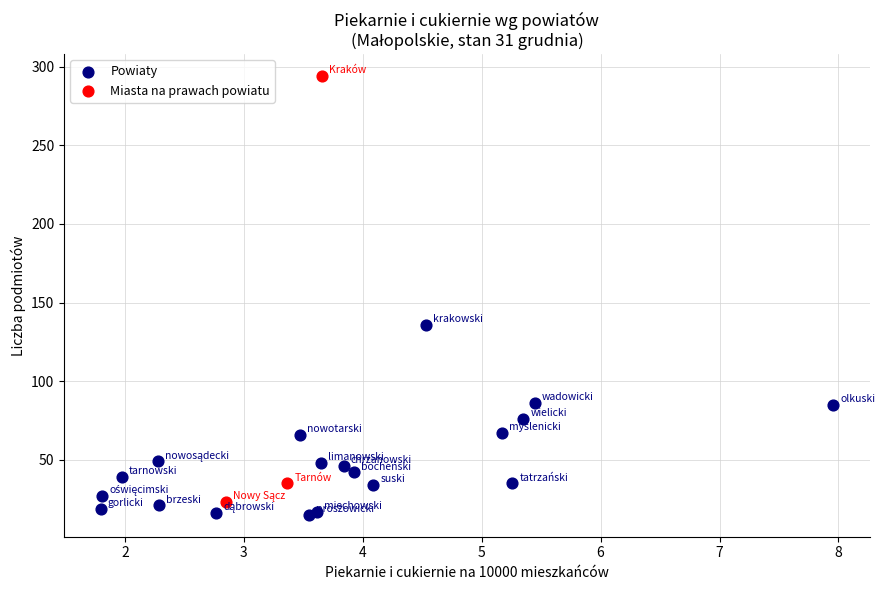

Which series has the widest spread of Y values?

Miasta na prawach powiatu